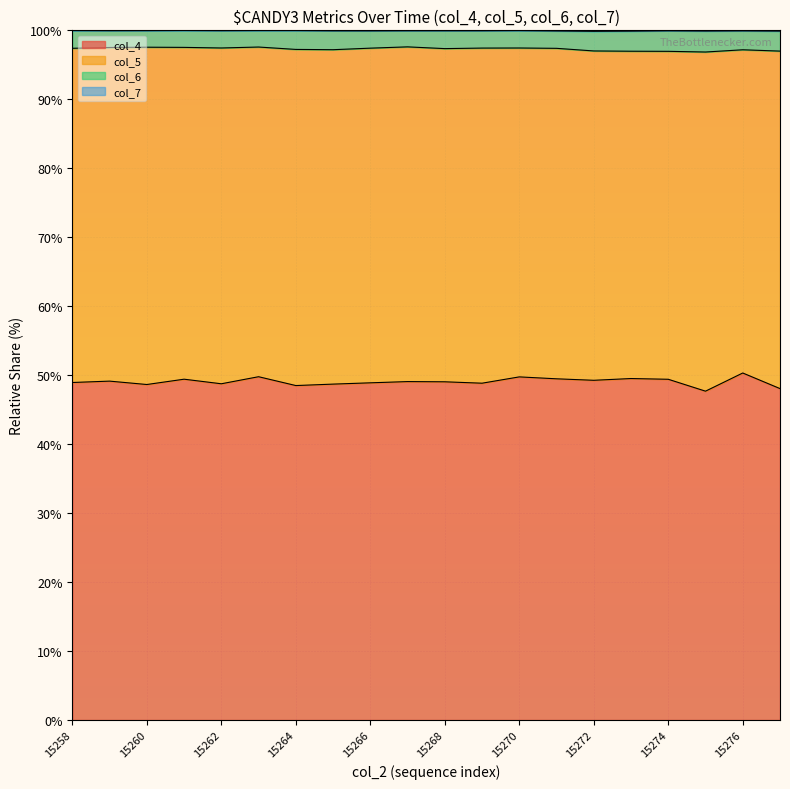

The col_7 series shows 168.5 at 15267. True or false?

False